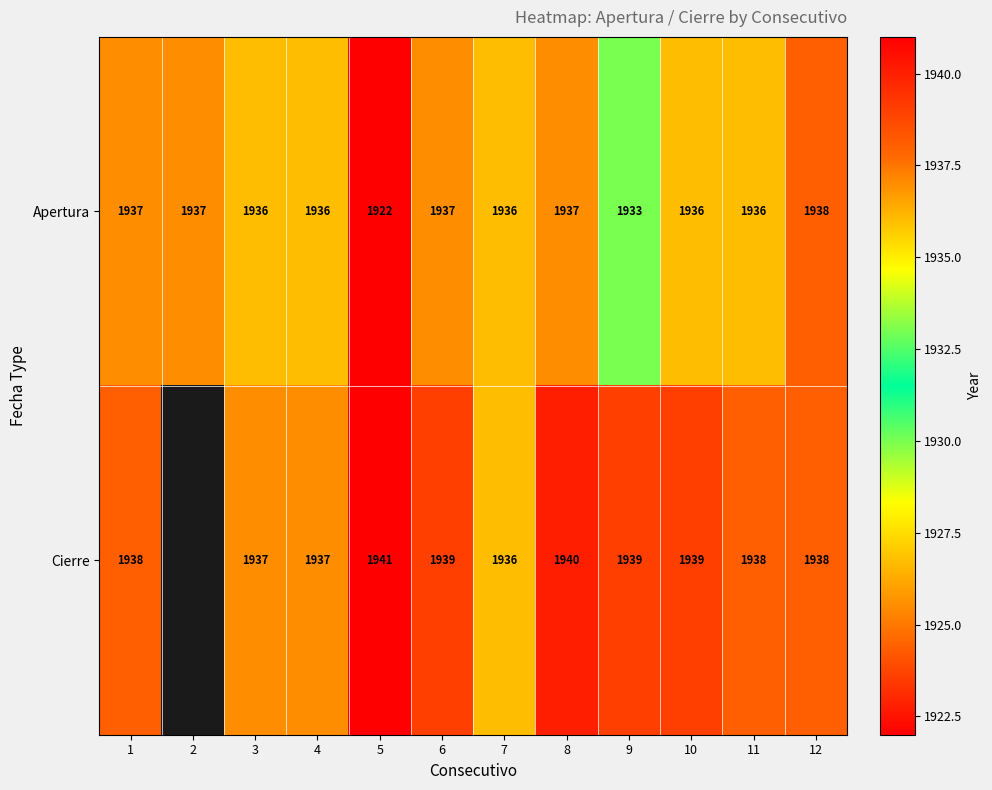

What is the sum of all Apertura values?

23221